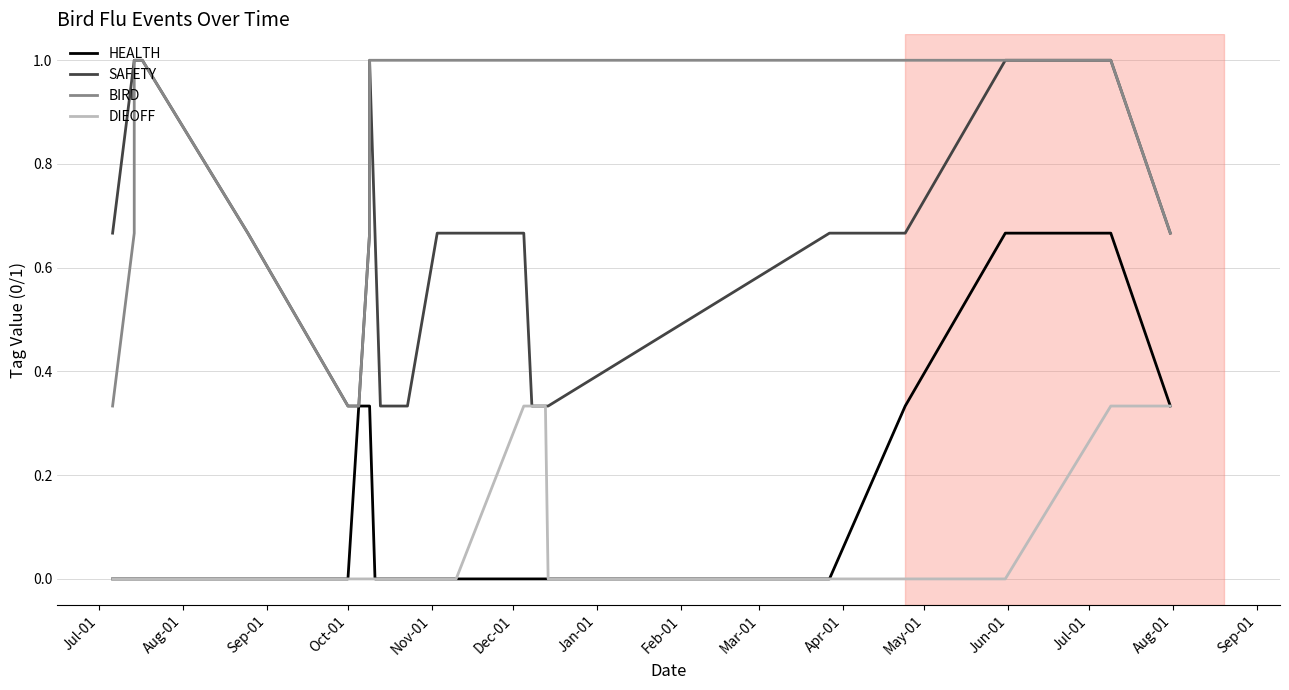

Is the value of DIEOFF at Sep-01 greater than the value of SAFETY at 19?

No